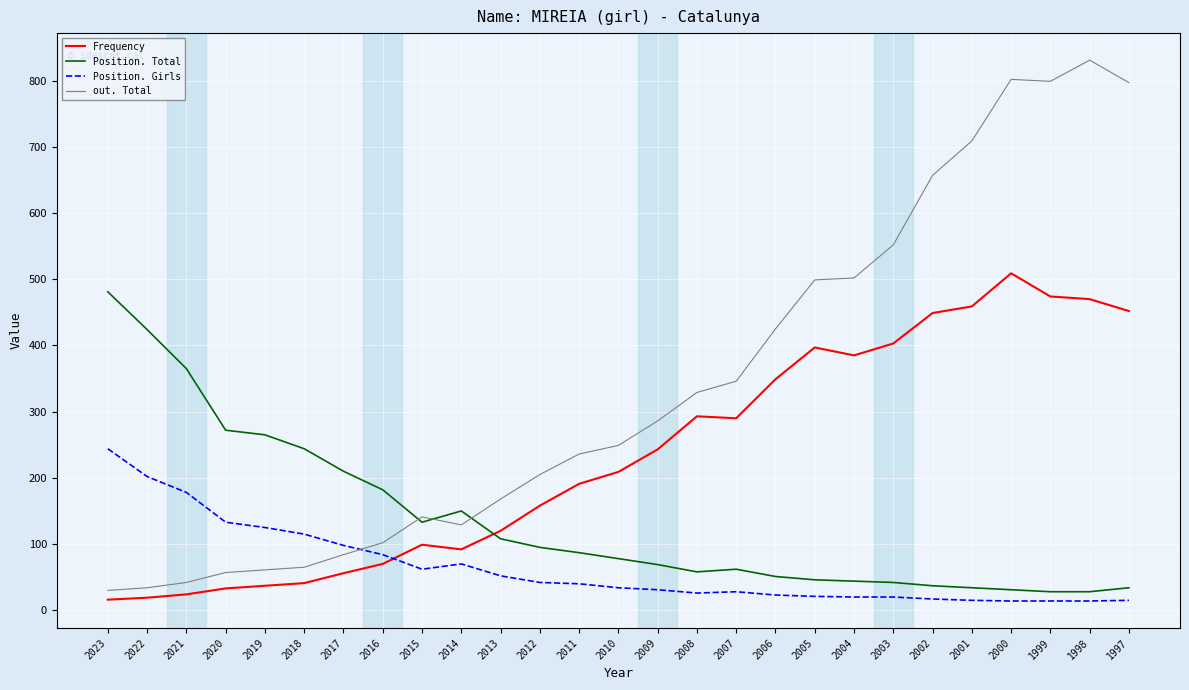

Rank the series by their maximum value, from lowest to highest.

Position. Girls, Position. Total, Frequency, out. Total